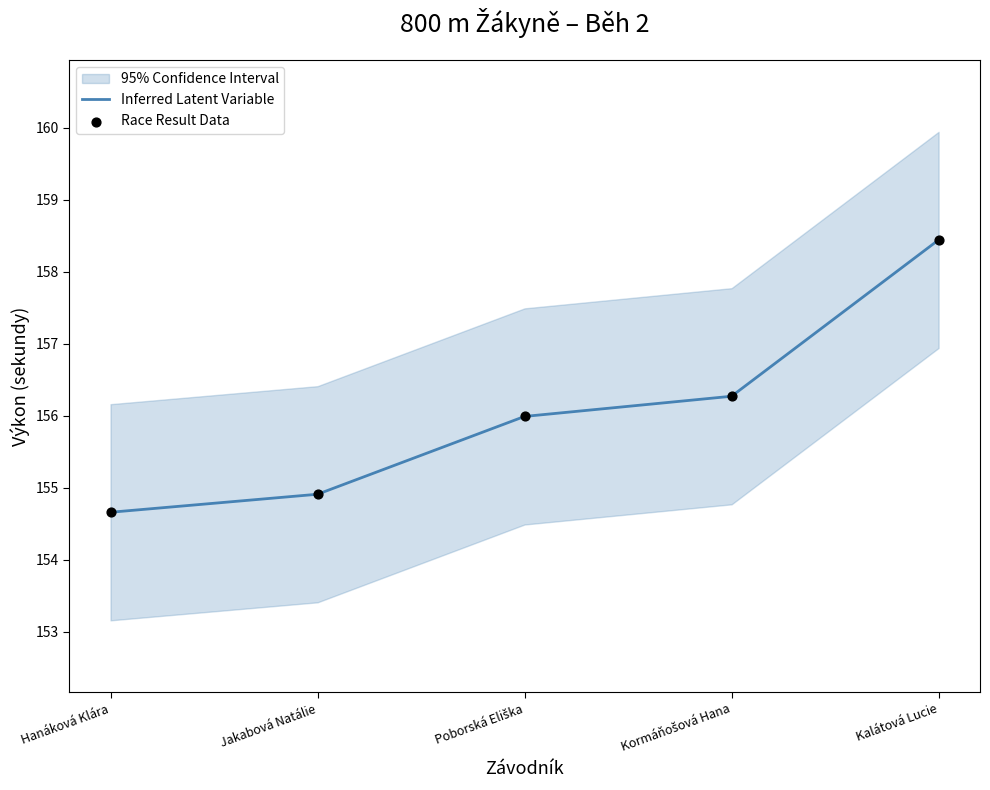

Which series has the largest total across all categories?

Inferred Latent Variable